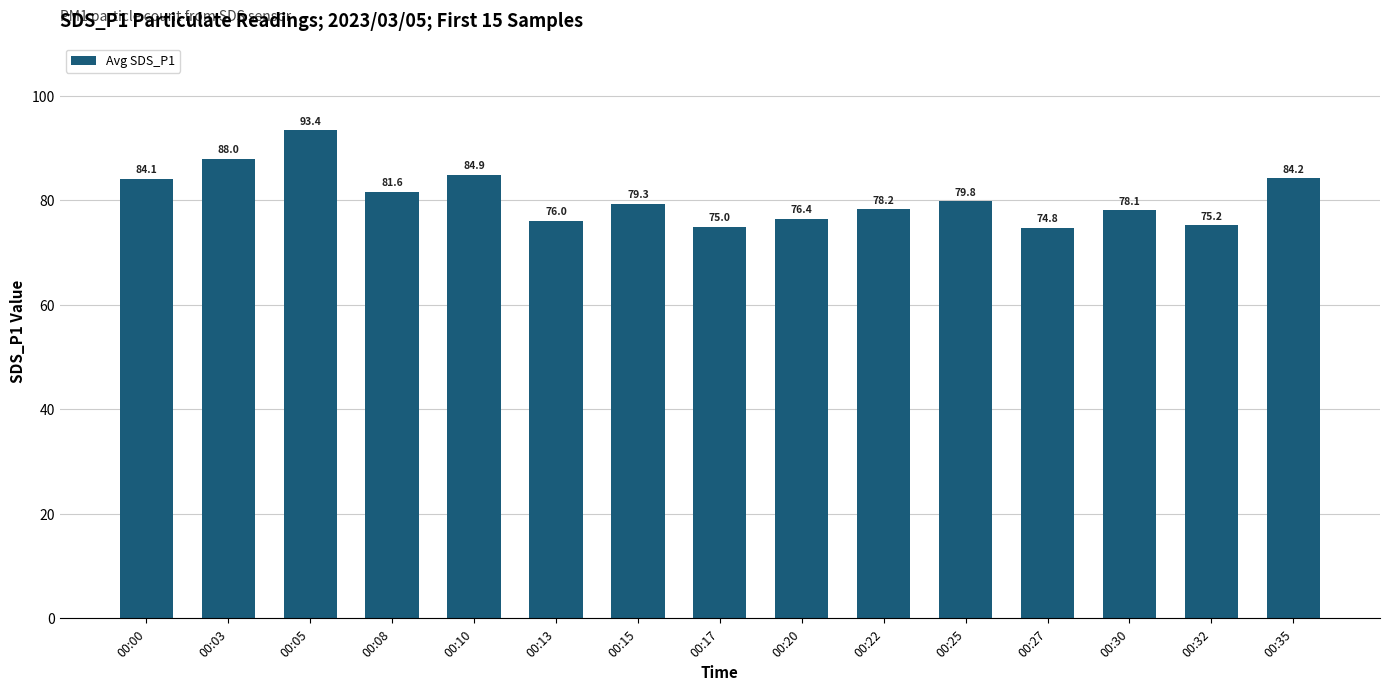

What is the change in value from 00:13 to 00:25?

+3.8